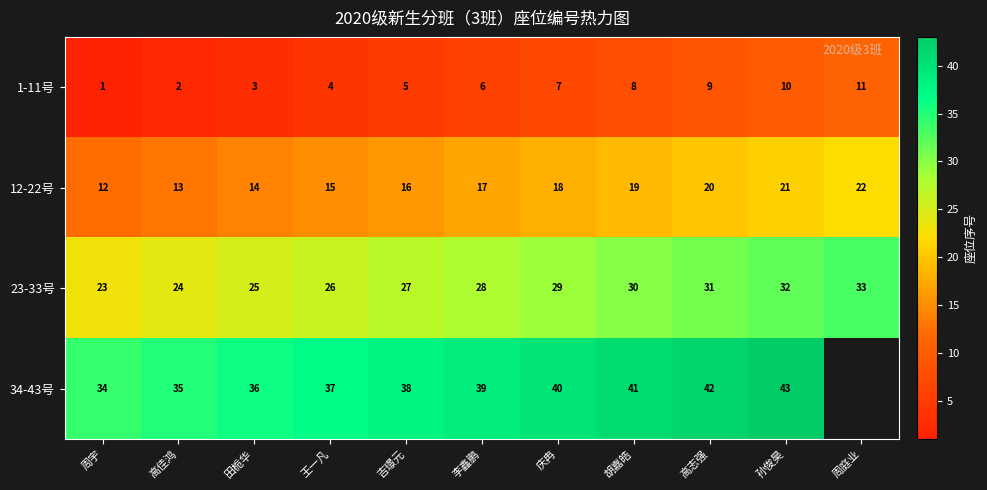

True or false: 12-22号 has a value of 11 at 李鑫鹏.

False